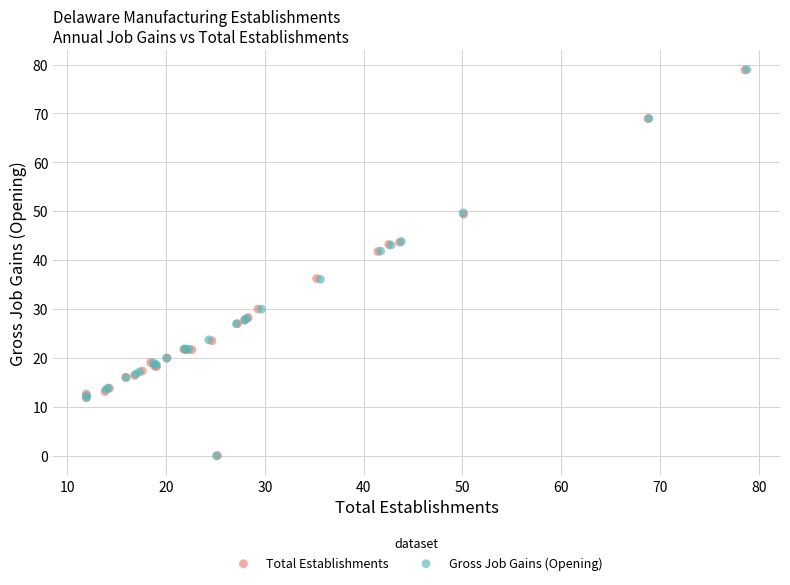

Which series has the largest Y range (max minus min)?

Gross Job Gains (Opening)